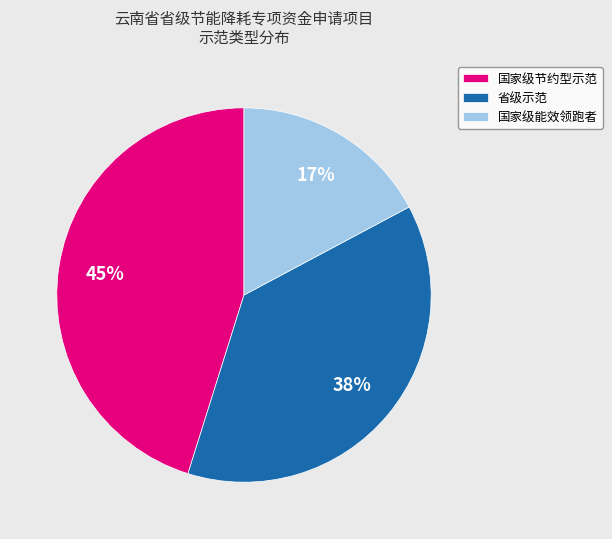

What is the ratio of the value at 省级示范 to the value at 国家级节约型示范?

0.8